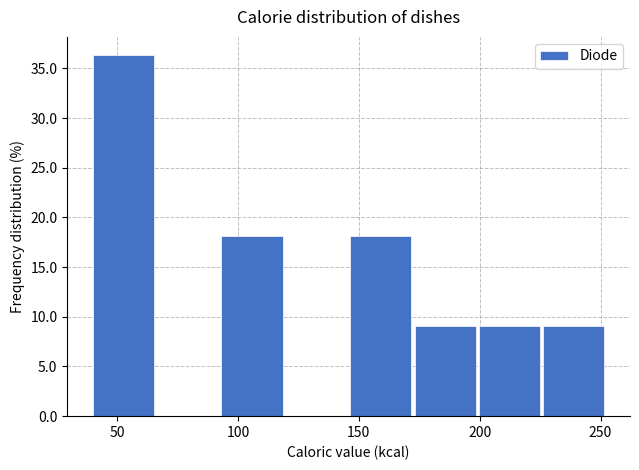

How tall is the bar that spans 95 to 120 on the x-axis? Neither the bar edges nor the heights are printed on the chart, so give them approximately, as read against the axes.

18.0